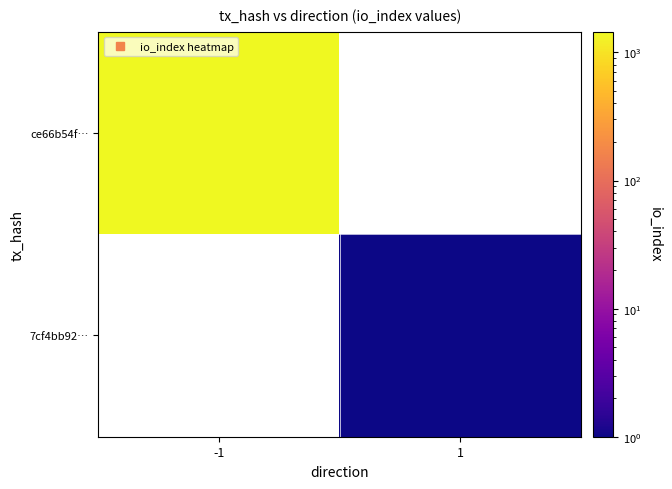

How many values in 7cf4bb92… are above zero?

1